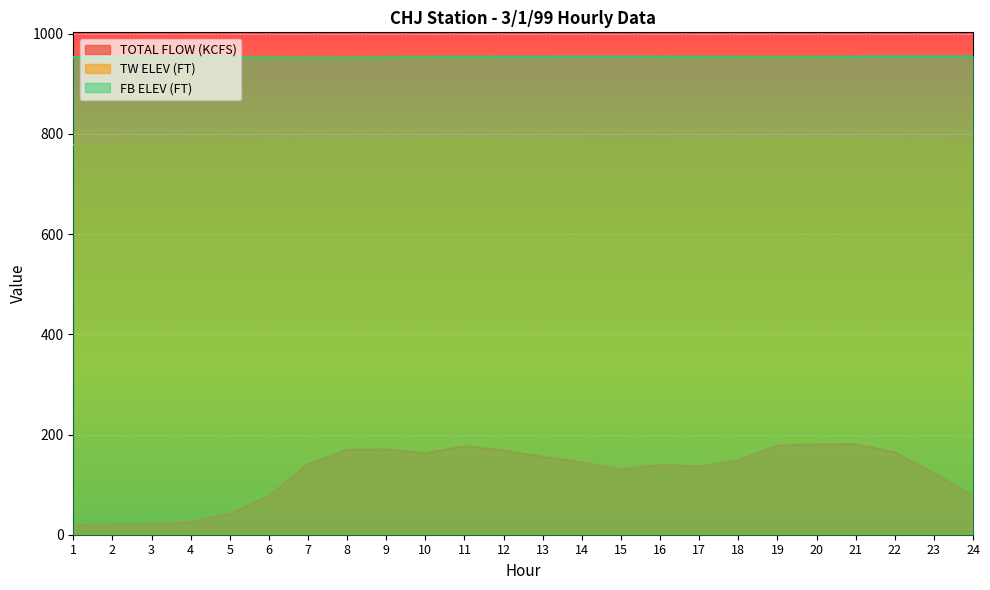

True or false: TOTAL FLOW (KCFS) has a value of 233.7 at 15.

False